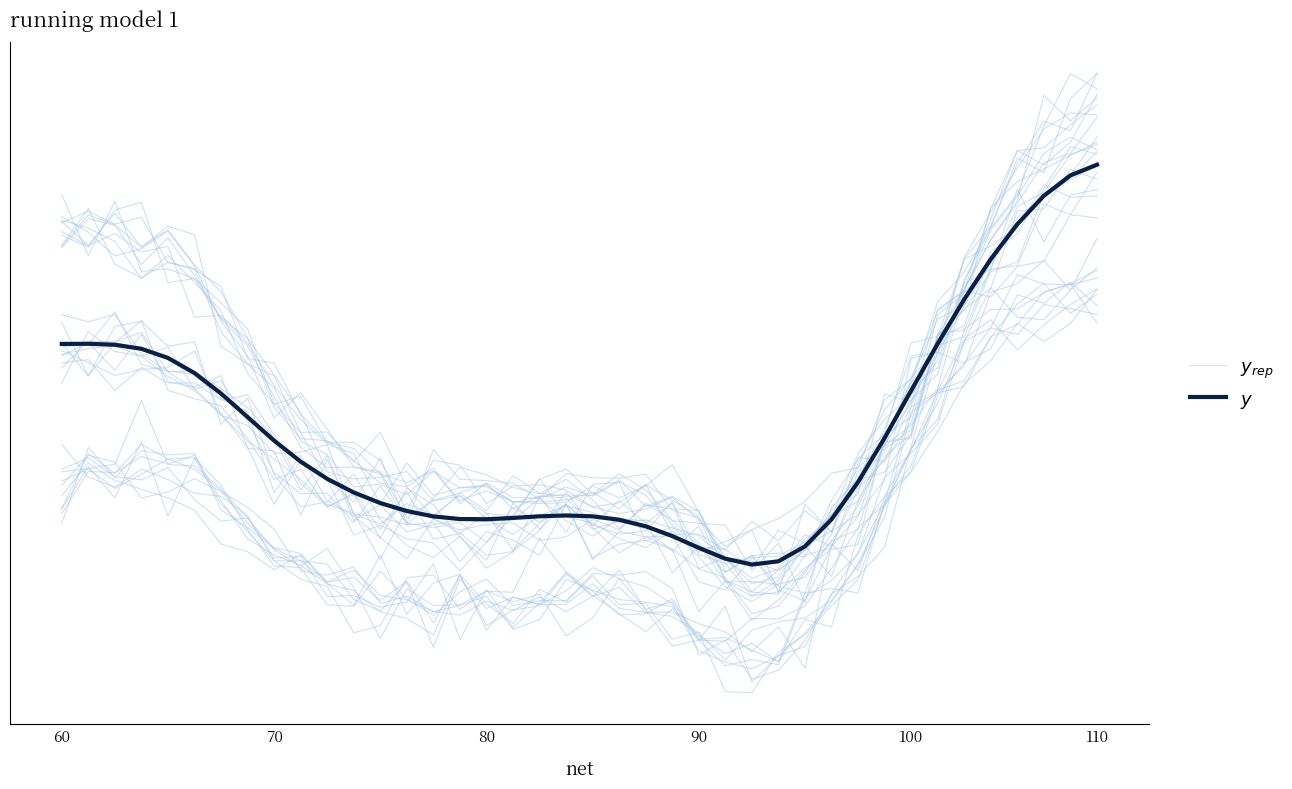

Does the chart have visible grid lines?

No